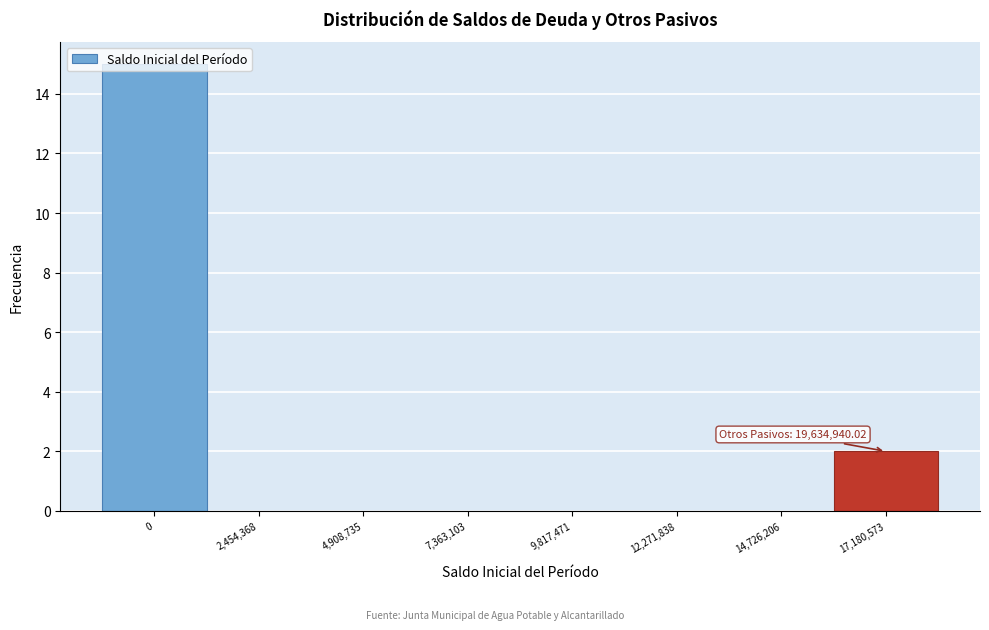

Where is the data nearest to the value 7?

17,180,573